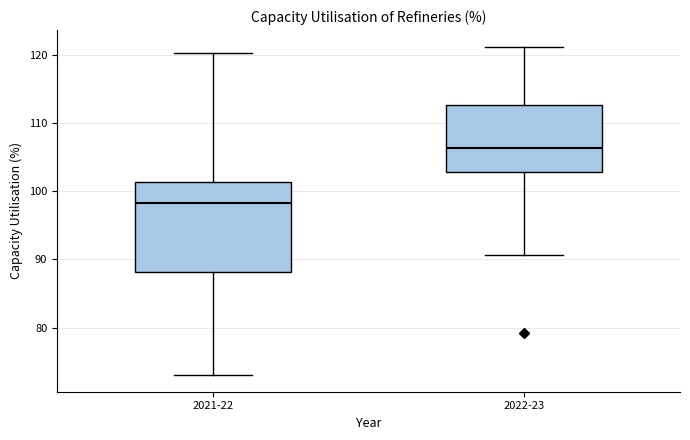

Comparing the boxes themselves (not the whiskers), which one is the tallest?

2021-22